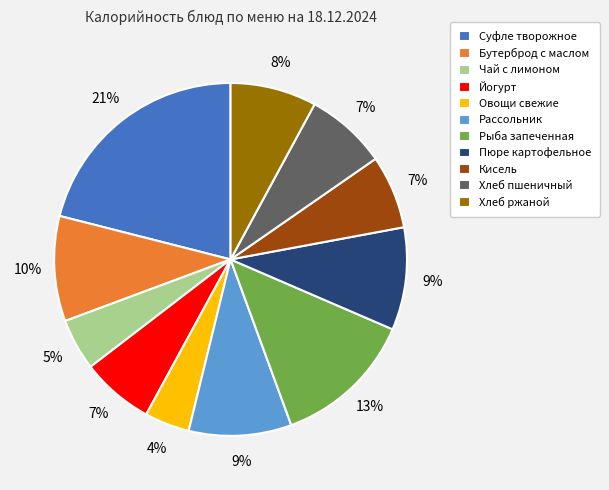

Does any single category account for the majority?

No